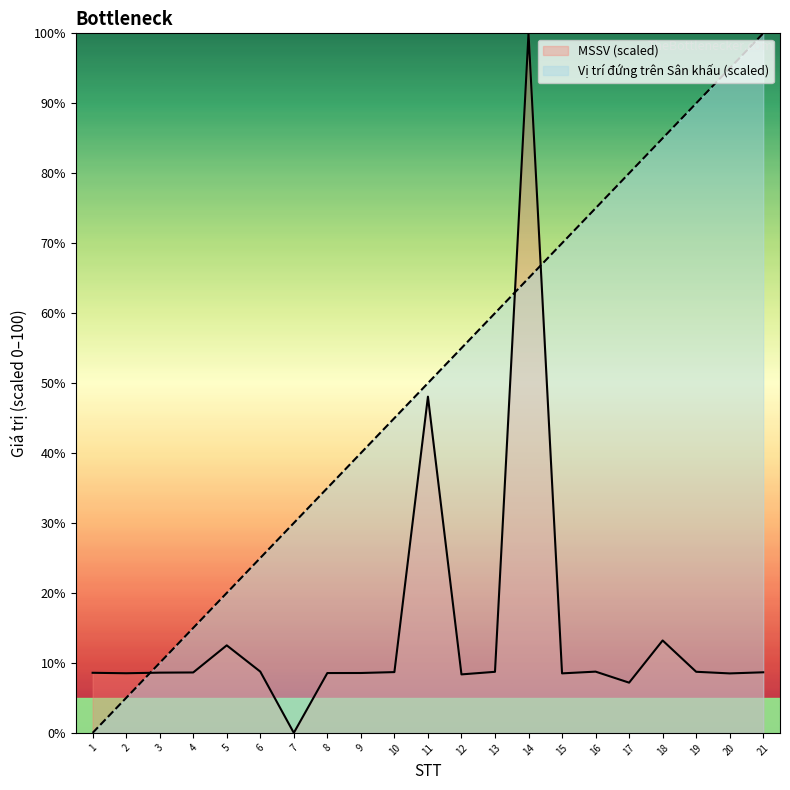

Reading left to right, list all the values displayed in this chart.

MSSV: 1=8.6	2=8.5	3=8.6	4=8.6	5=12.5	6=8.8	7=0.0	8=8.6	9=8.6	10=8.7	11=48.1	12=8.4	13=8.7	14=100.0	15=8.5	16=8.8	17=7.2	18=13.2	19=8.7	20=8.5	21=8.7
Vị trí đứng trên Sân khấu: 1=0.0	2=5.0	3=10.0	4=15.0	5=20.0	6=25.0	7=30.0	8=35.0	9=40.0	10=45.0	11=50.0	12=55.0	13=60.0	14=65.0	15=70.0	16=75.0	17=80.0	18=85.0	19=90.0	20=95.0	21=100.0